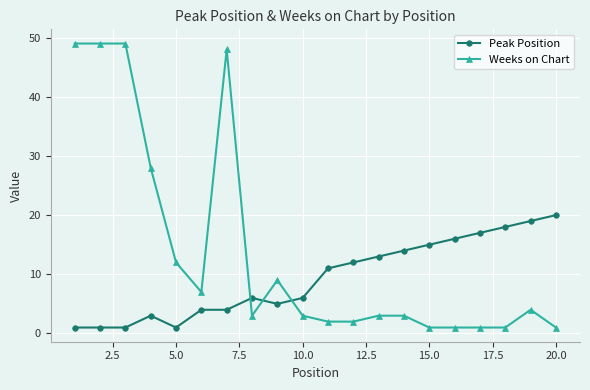

How many times do Weeks on Chart and Peak Position cross each other?

3